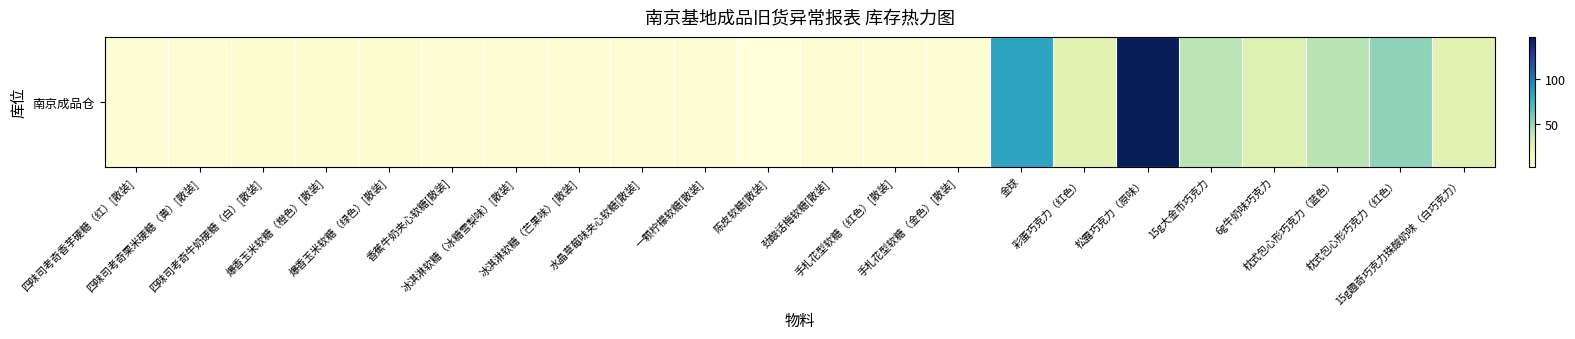

Where is the data nearest to the value 74?

金球